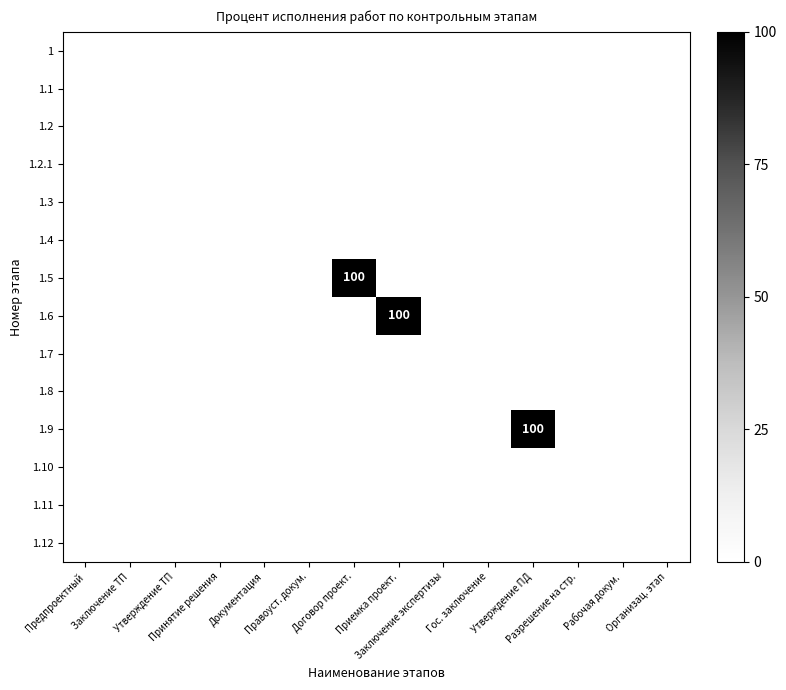

Rank the categories by 1.12 value from lowest to highest.

Предпроектный, Заключение ТП, Утверждение ТП, Принятие решения, Документация, Правоуст. докум., Договор проект., Приемка проект., Заключение экспертизы, Гос. заключение, Утверждение ПД, Разрешение на стр., Рабочая докум., Организац. этап